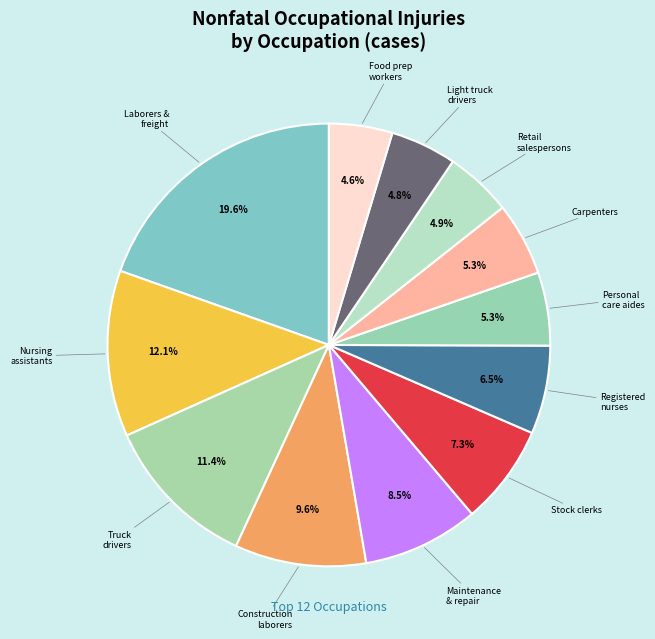

Count the number of slices in the pie.

12